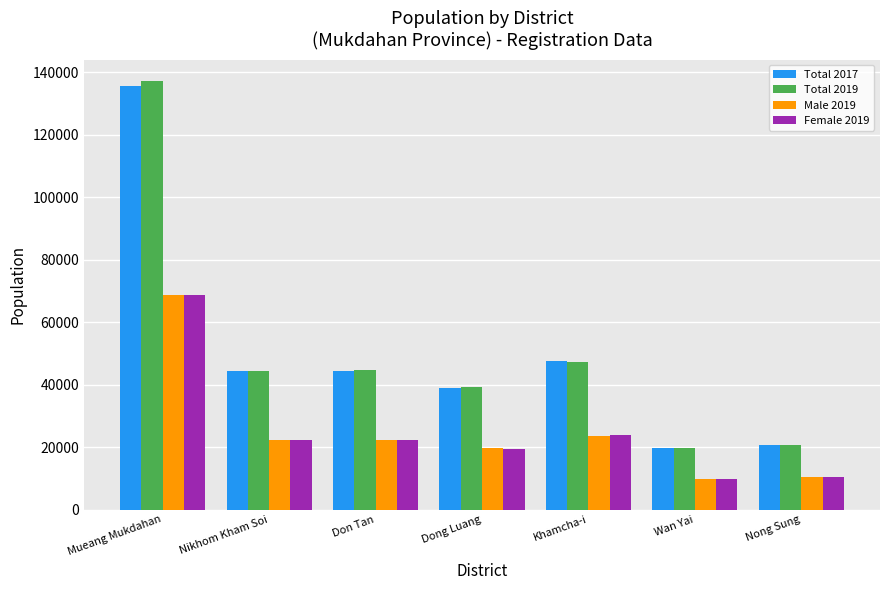

Between Dong Luang and Nong Sung, which series saw the biggest shift?

Total 2019